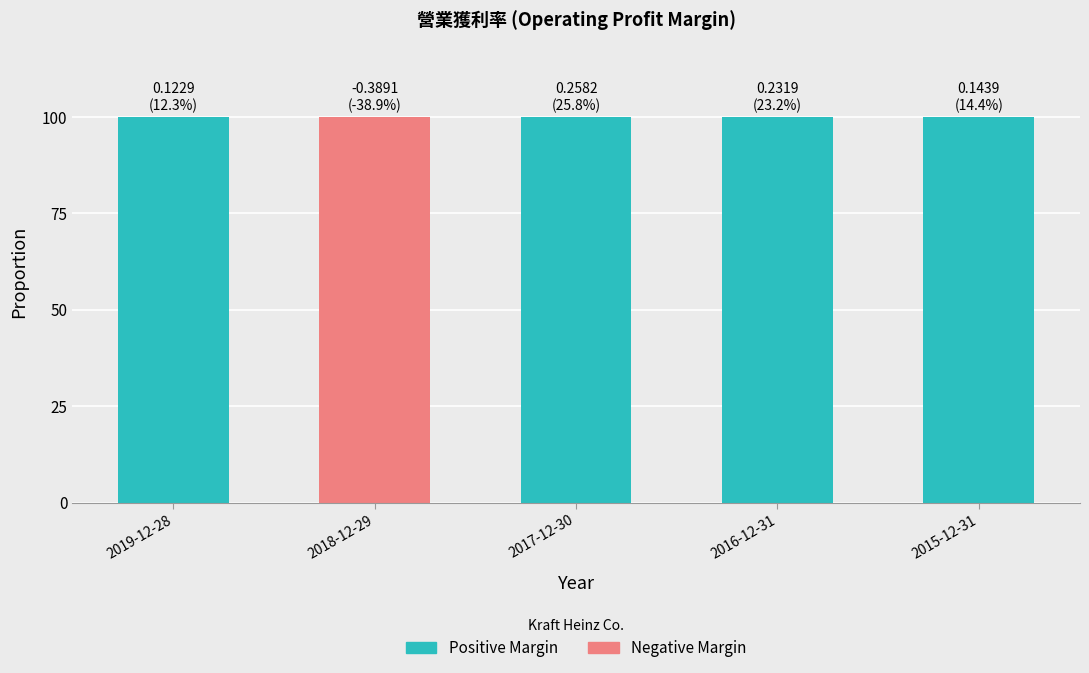

Does the chart contain stacked bars?

Yes